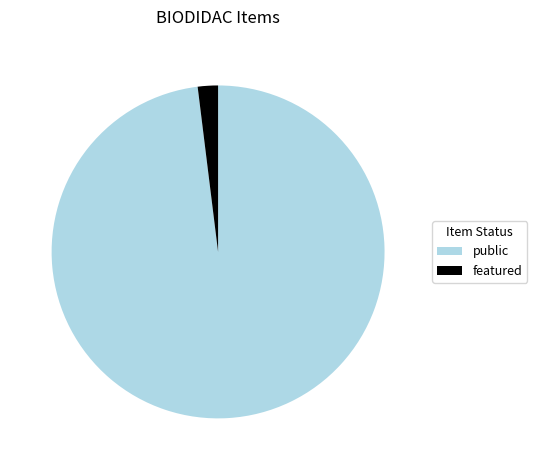

Is the sum of public and featured greater than half?

Yes